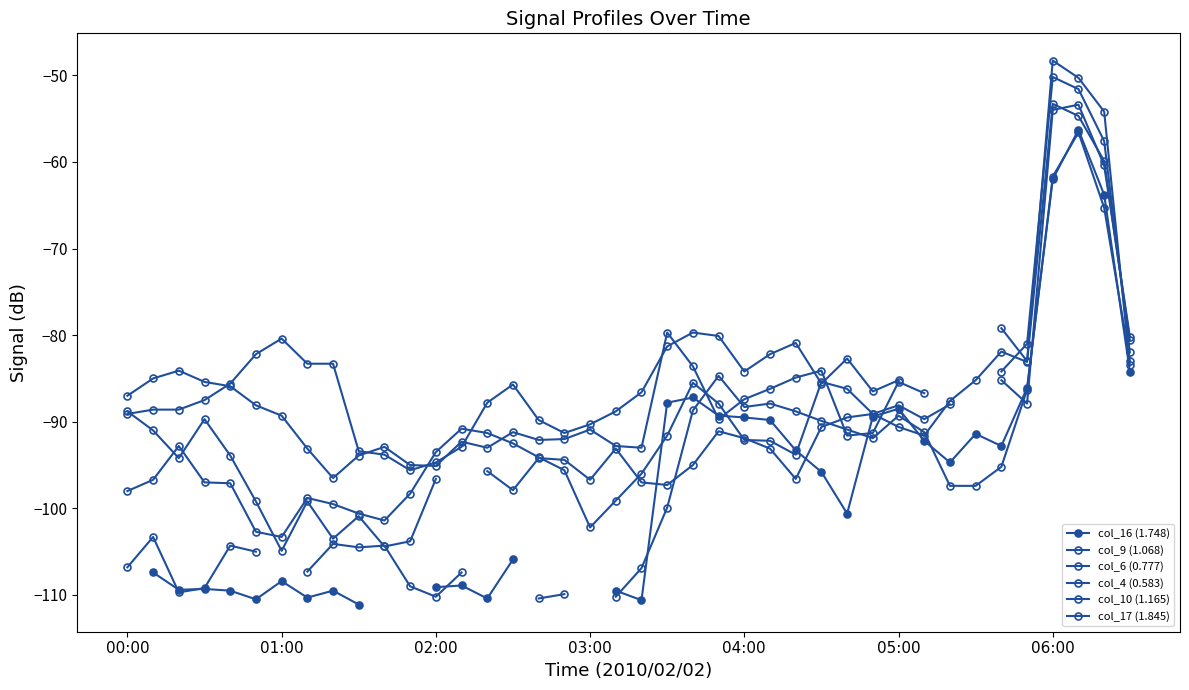

Between 21 and 24, which series saw the biggest shift?

col_17 (1.845)